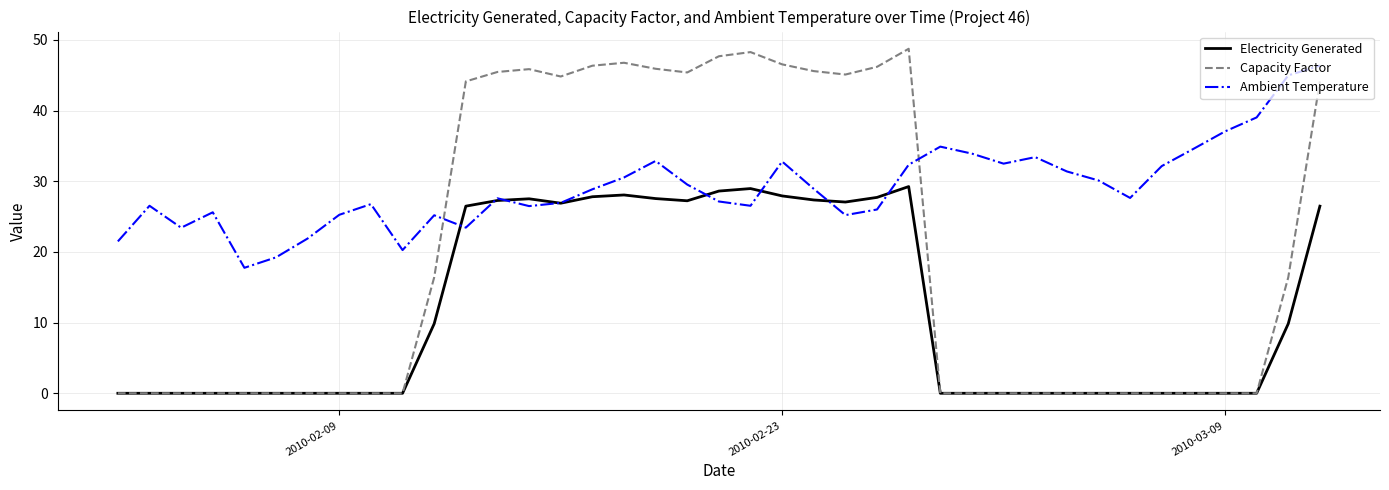

After their last crossing, which series has the higher values: Capacity Factor or Ambient Temperature?

Ambient Temperature